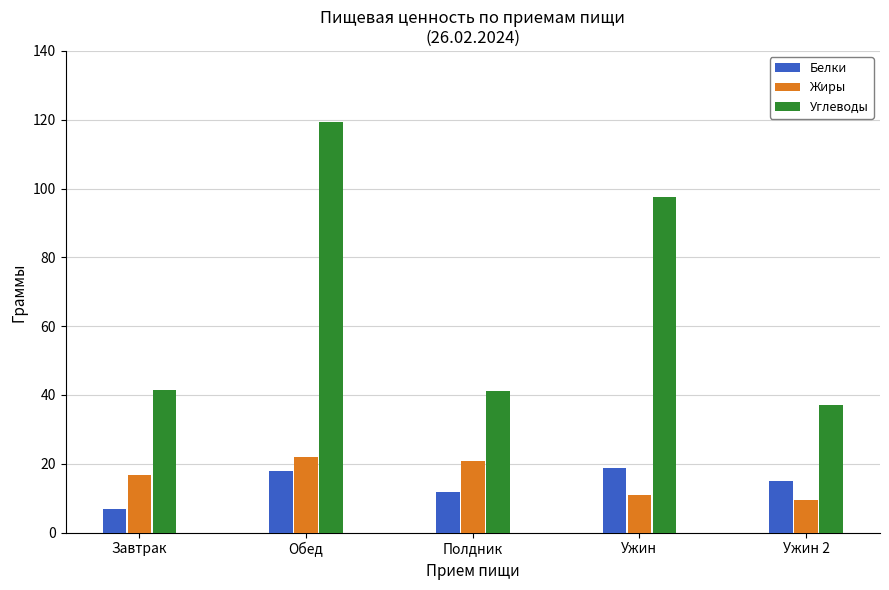

The Углеводы series shows 37.0 at Ужин 2. True or false?

True